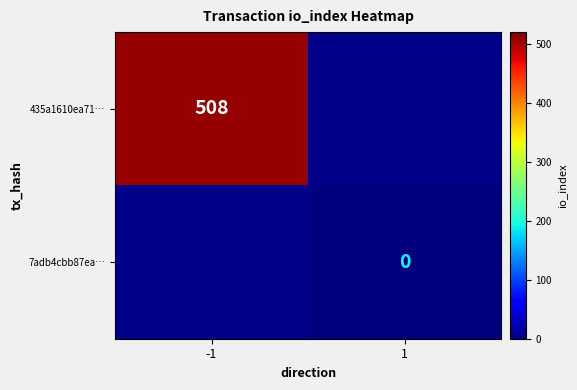

True or false: 7adb4cbb87ea… has a value of 0.0 at 1.

True